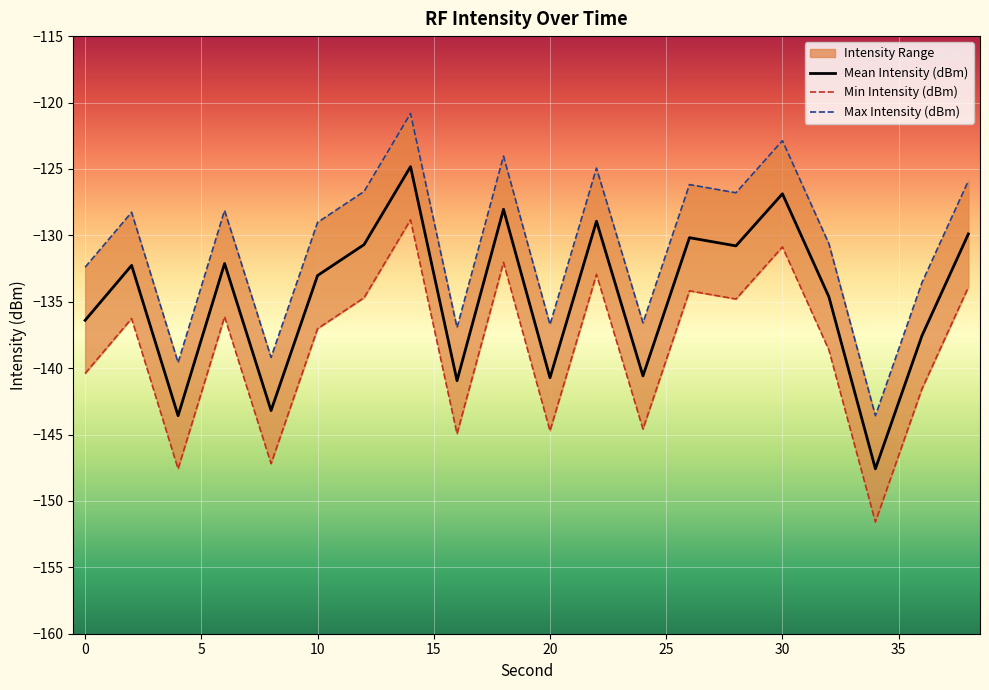

What is the value of the Mean Intensity (dBm) point at the 10th from the left?

-128.0